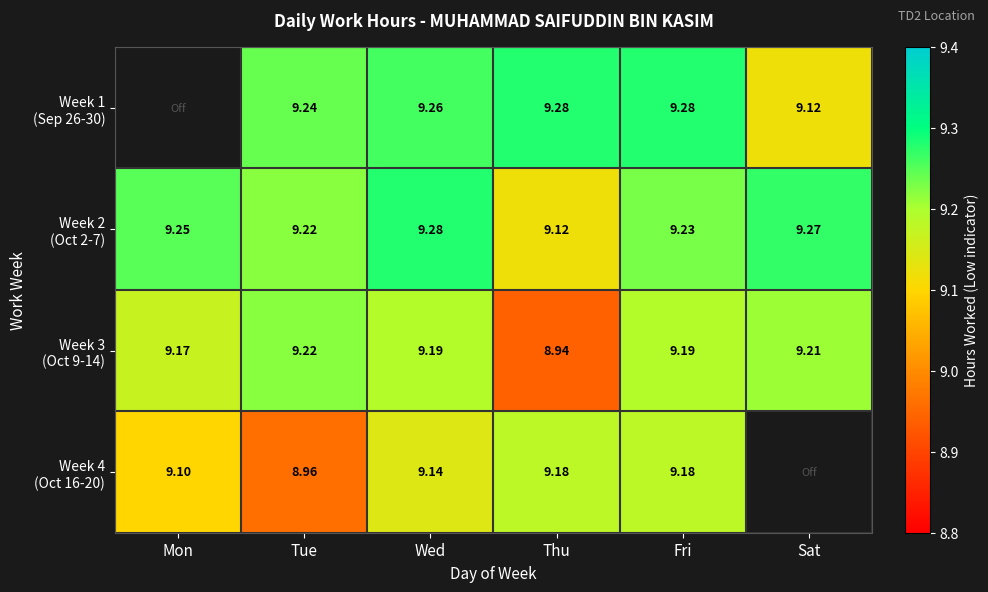

What is the lowest value of the Week 2 (Oct 2-7) series?

9.1